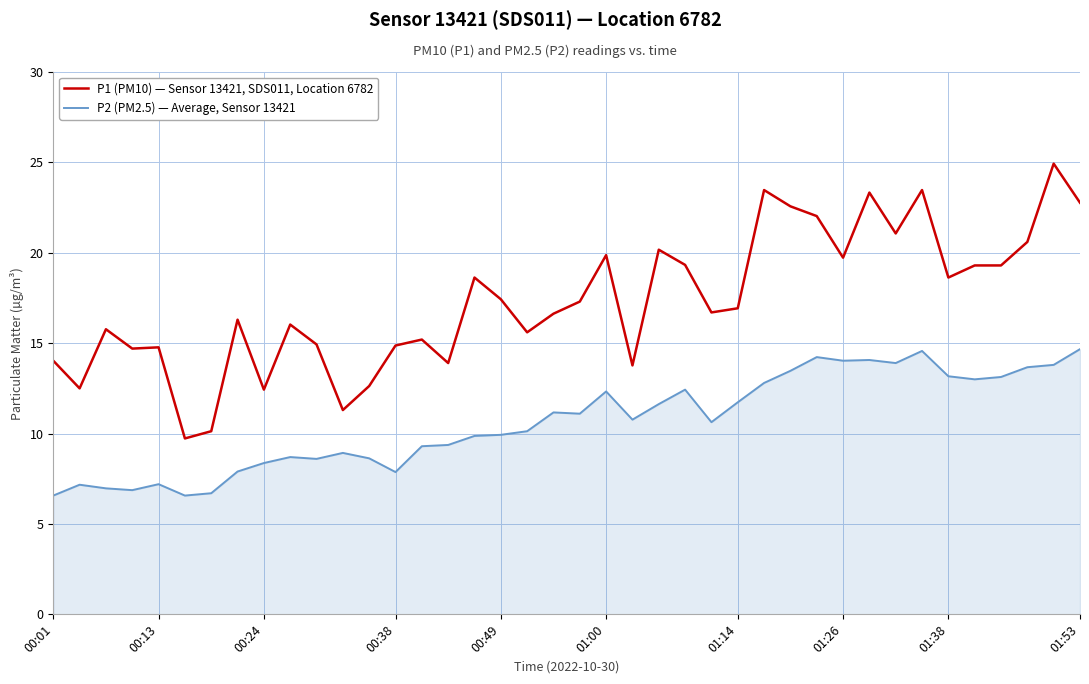

Which series has the widest spread of values?

P1 (PM10) — Sensor 13421, SDS011, Location 6782